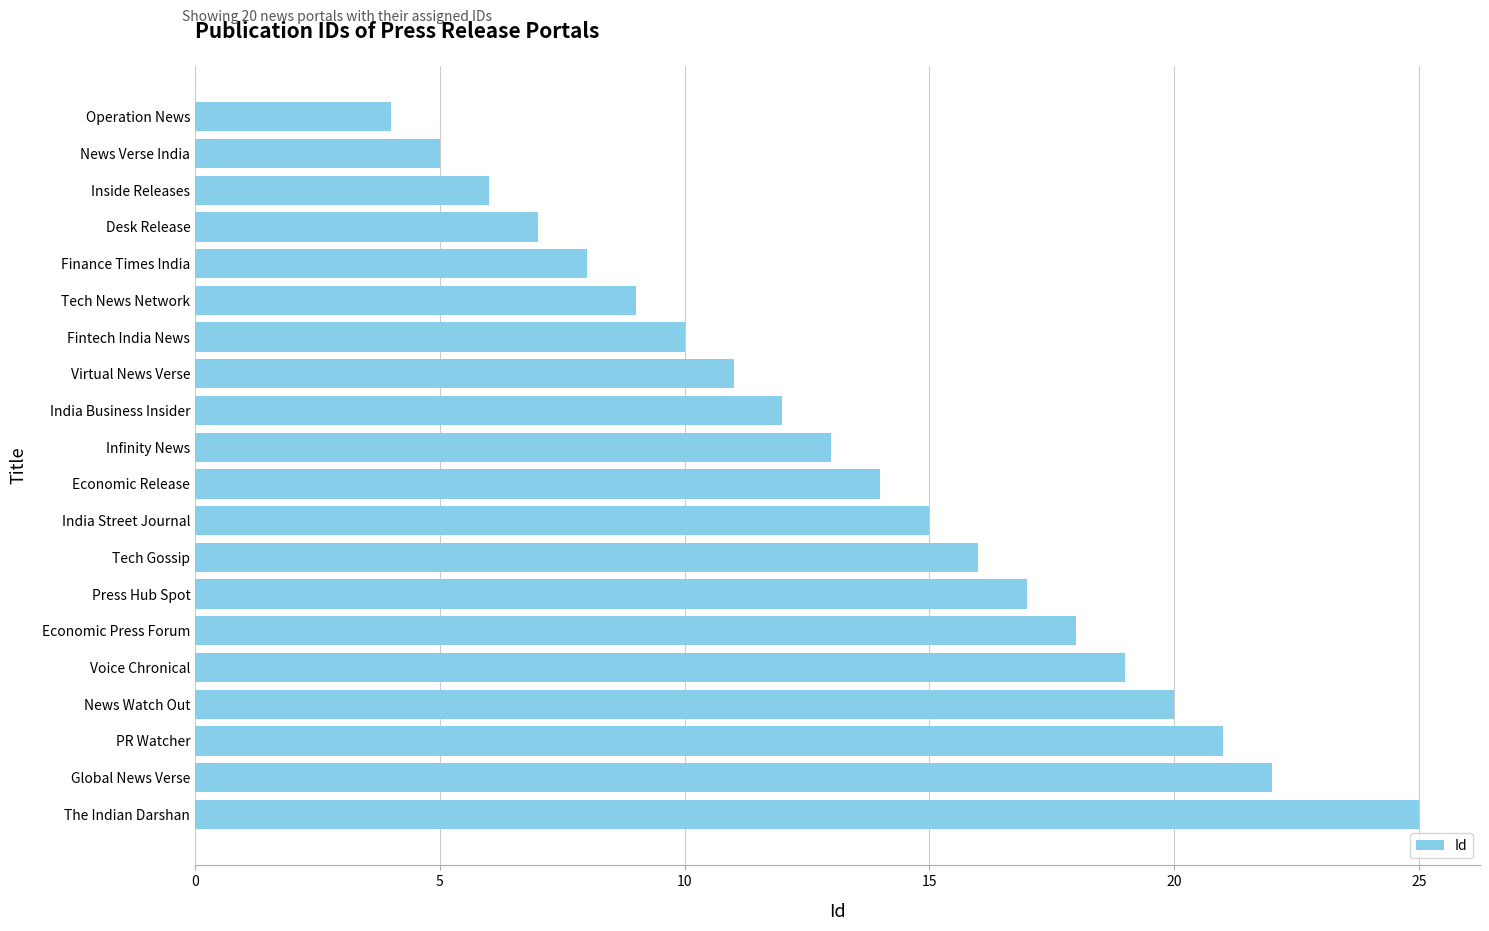

Rank the categories by value from highest to lowest.

The Indian Darshan, Global News Verse, PR Watcher, News Watch Out, Voice Chronical, Economic Press Forum, Press Hub Spot, Tech Gossip, India Street Journal, Economic Release, Infinity News, India Business Insider, Virtual News Verse, Fintech India News, Tech News Network, Finance Times India, Desk Release, Inside Releases, News Verse India, Operation News